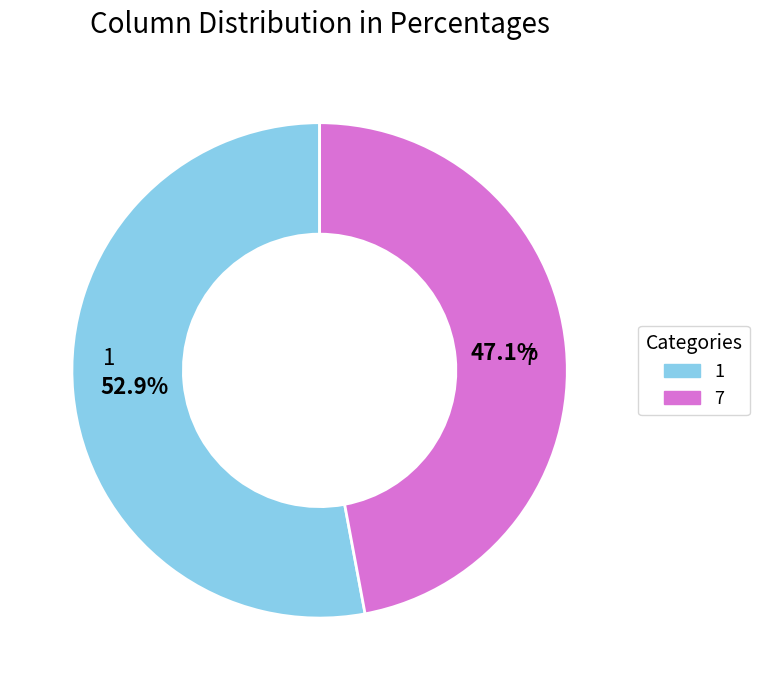

Is there a majority slice in this chart?

Yes